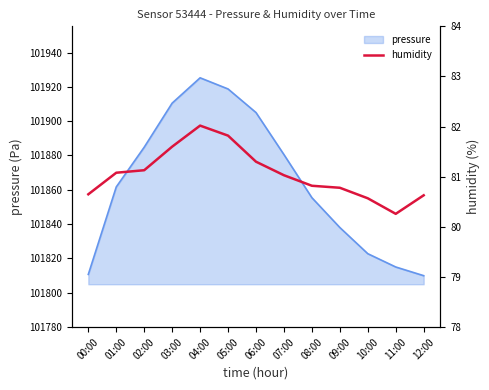

The value of pressure at 11:00 is 32481.0. True or false?

False